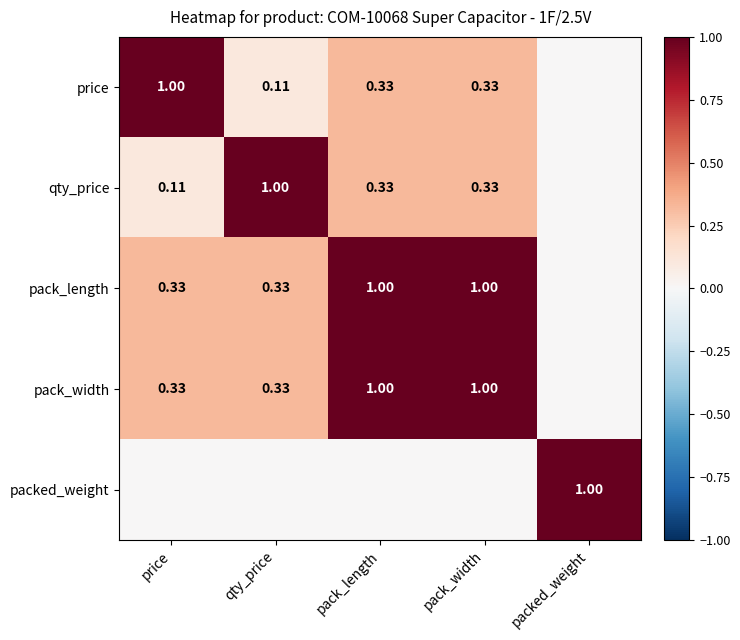

At how many categories does at least one series exceed 0?

5